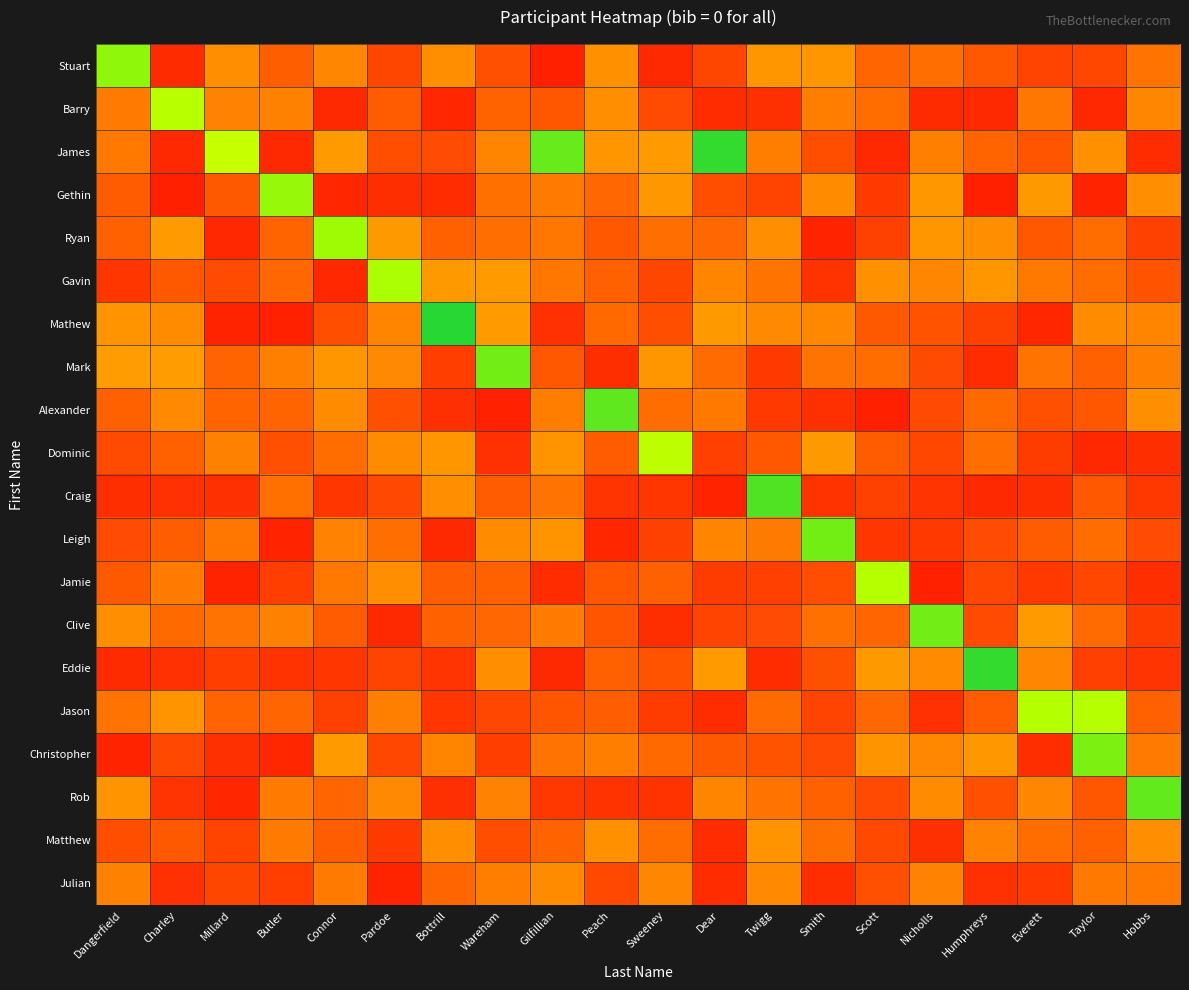

Rank the series by their maximum value, from highest to lowest.

Mathew, James, Eddie, Craig, Alexander, Rob, Mark, Clive, Leigh, Christopher, Stuart, Gethin, Ryan, Gavin, Jason, Jamie, Barry, Dominic, Matthew, Julian